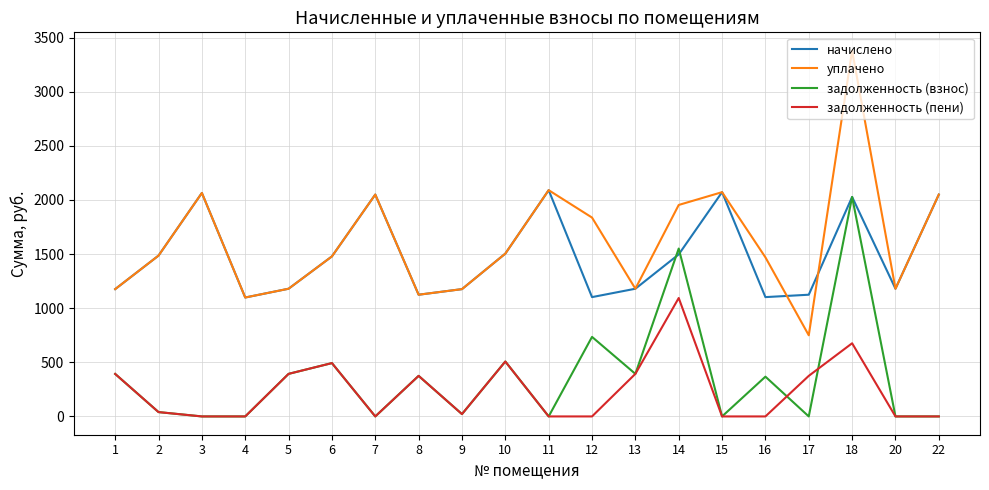

What is the maximum value shown in the chart?

3379.8